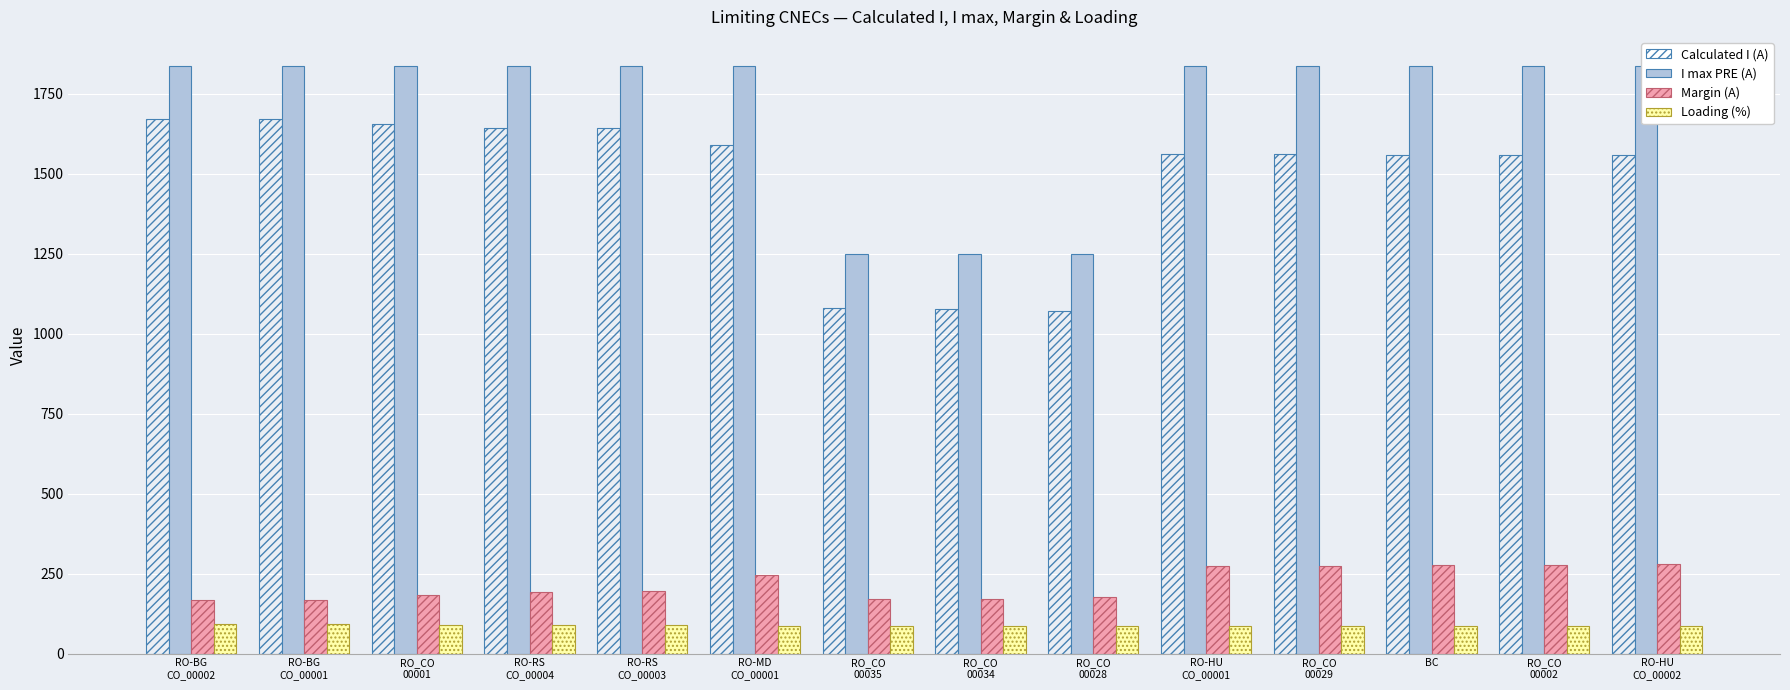

What is the sum of the I max PRE (A) values at RO_CO
00035 and RO-HU
CO_00002?

3084